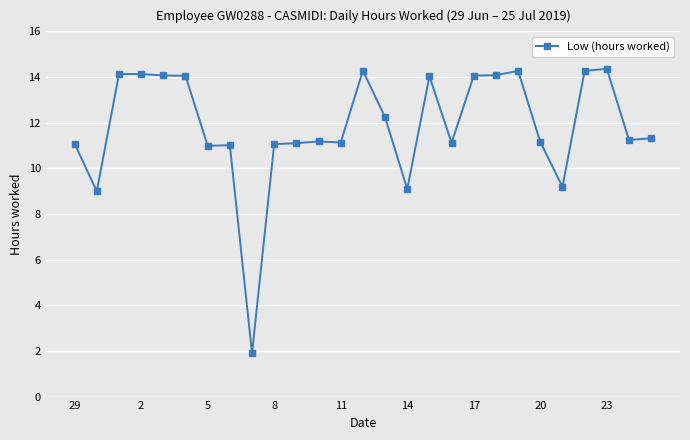

Count the number of categories in the chart.

27